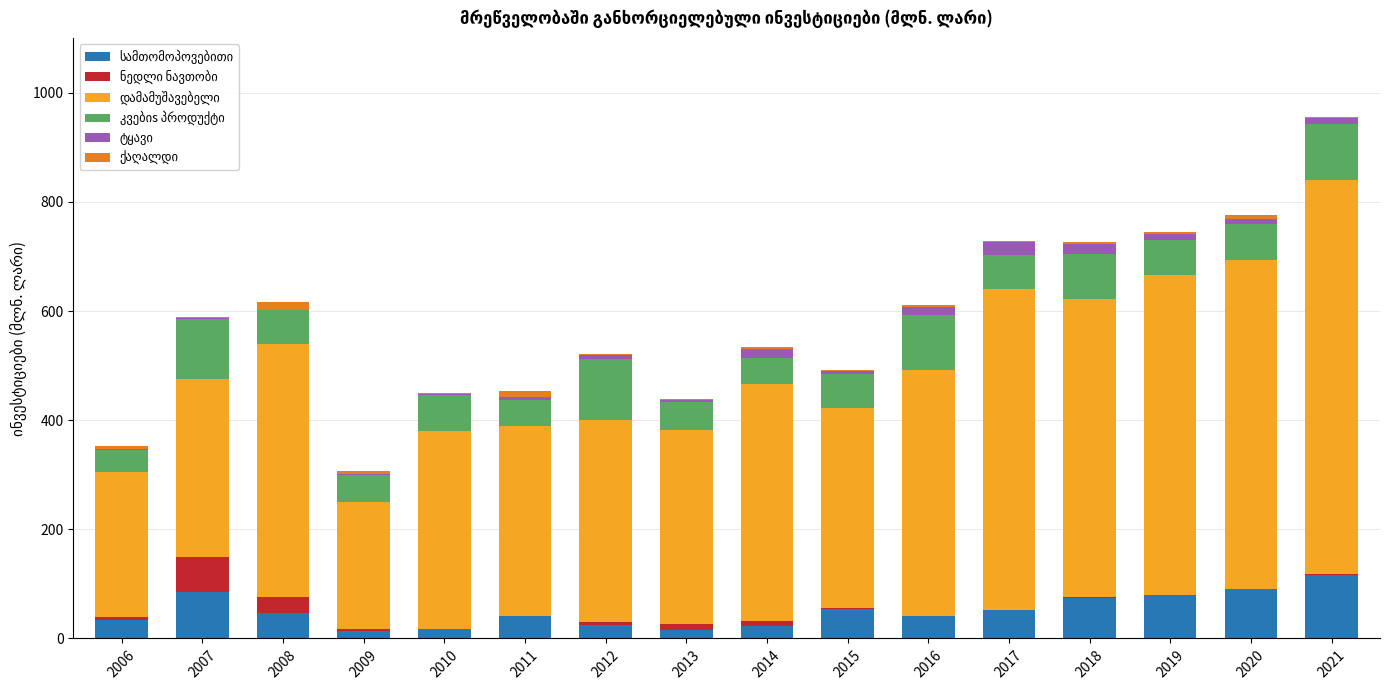

Are the bars grouped side by side (vs. stacked)?

No